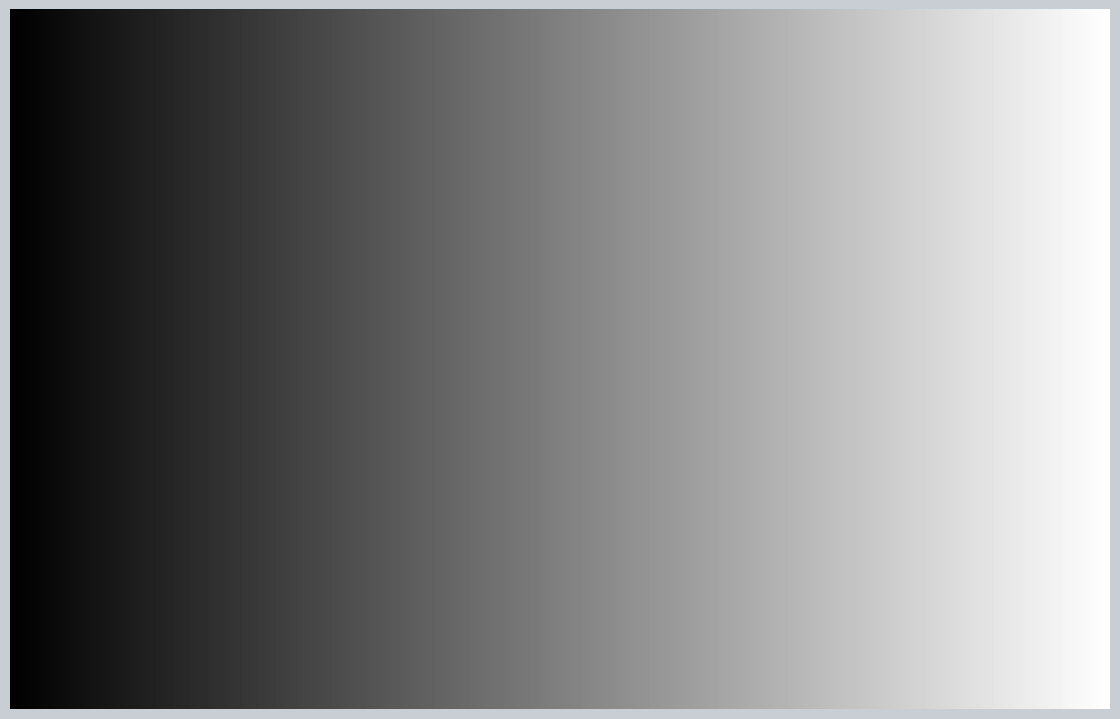

To the nearest percent, what is the difference between the C1 = 5 and C1 = 0 slice percentages?

49%